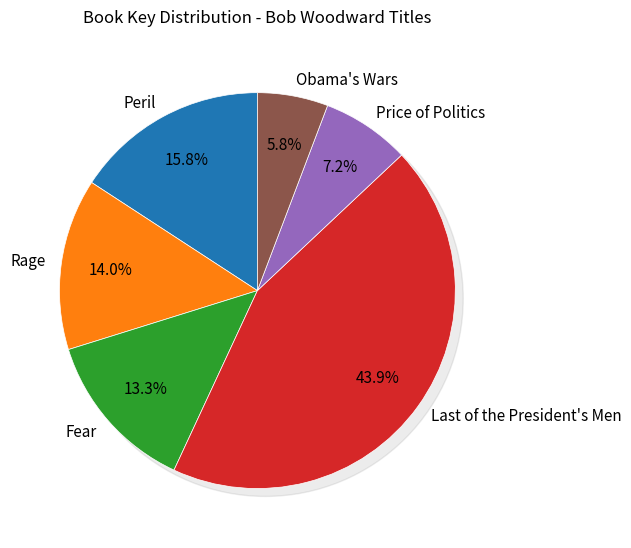

To the nearest percent, what is the difference between the largest and smallest slice percentages?

38%